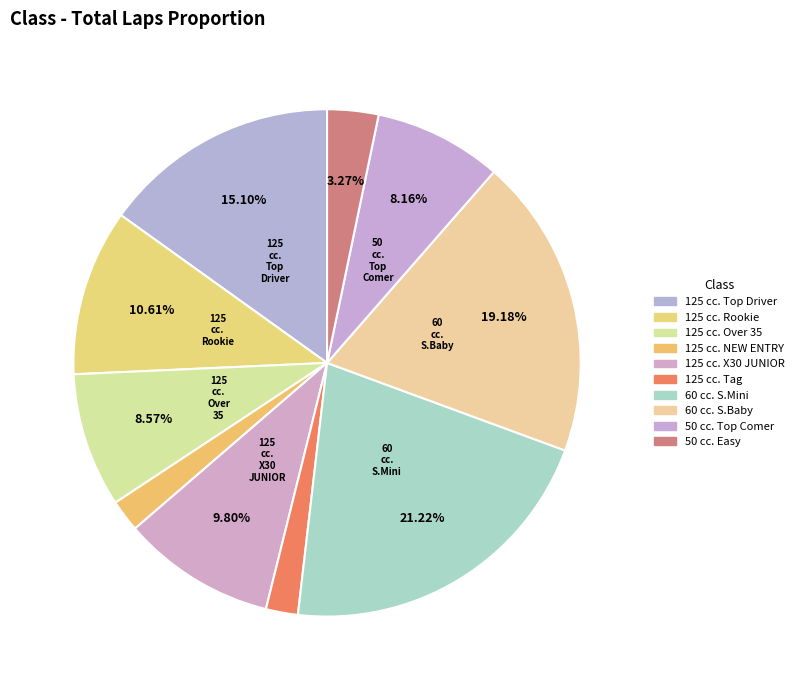

What is the largest slice in the pie chart?

60 cc. S.Mini